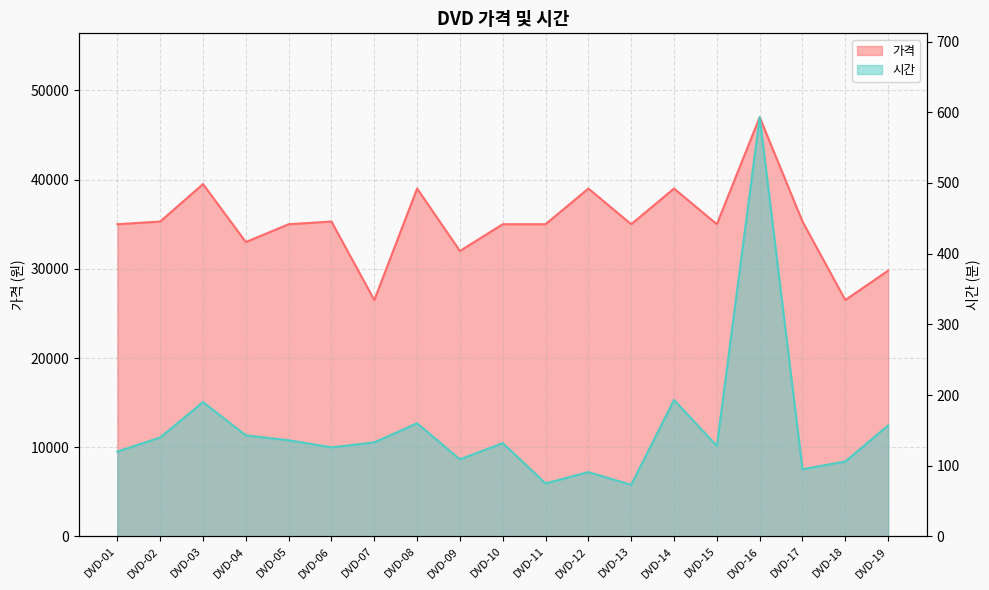

What is the value of the 가격 point at the 1st from the left?

35000